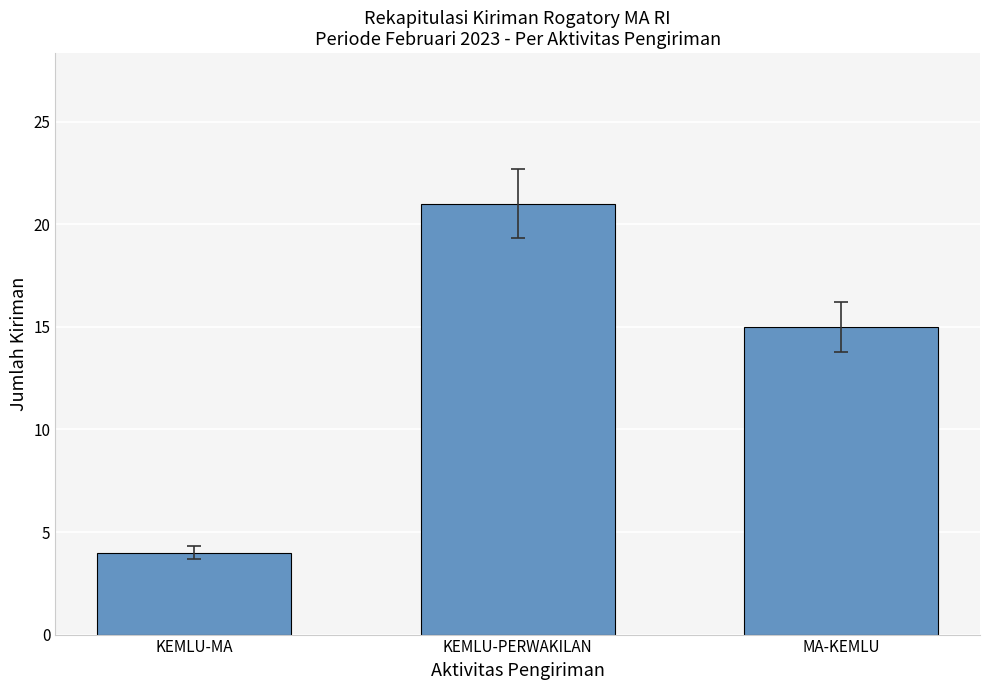

Are the bars horizontal?

No